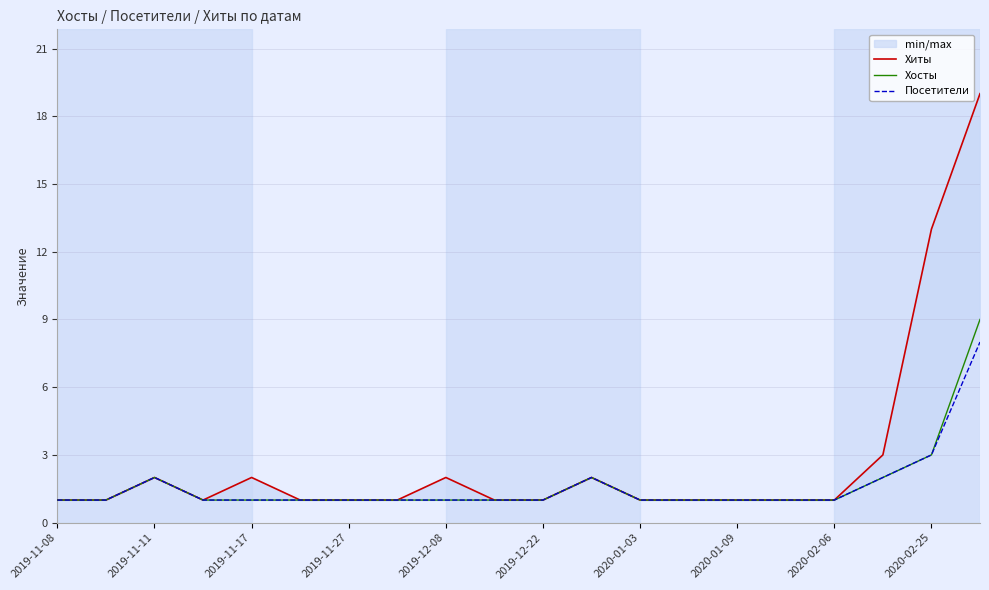

At which label does Хиты reach its minimum?

2019-11-08